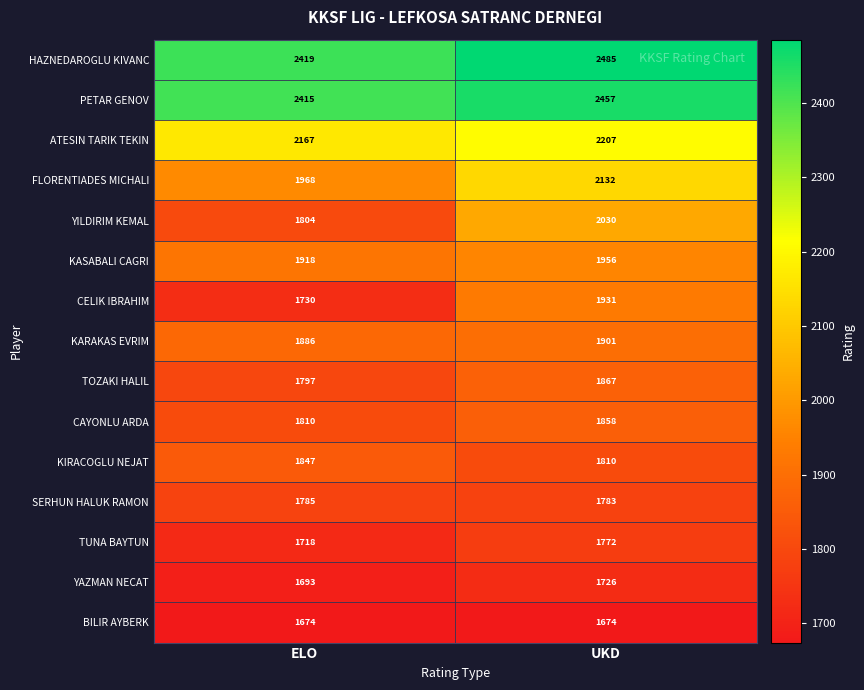

What is the minimum value shown in the chart?

1674